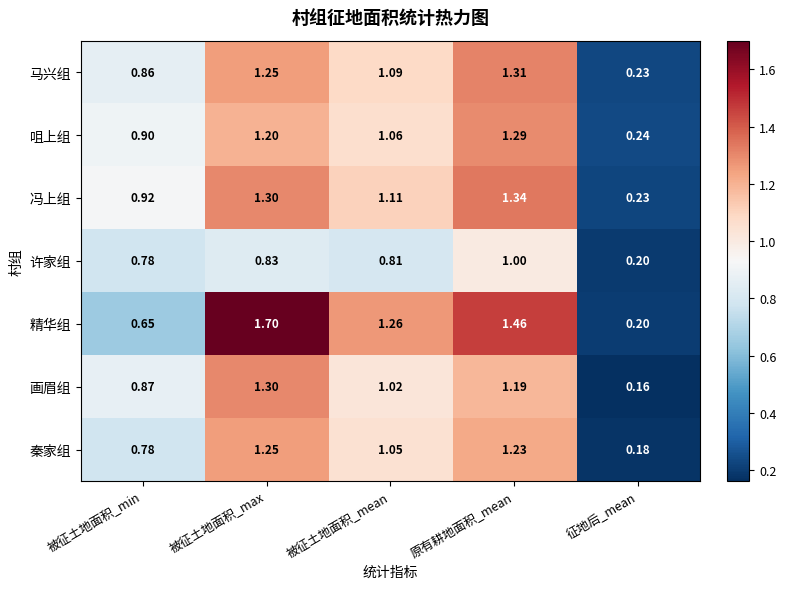

At which label is 画眉组 closest to 0?

征地后_mean